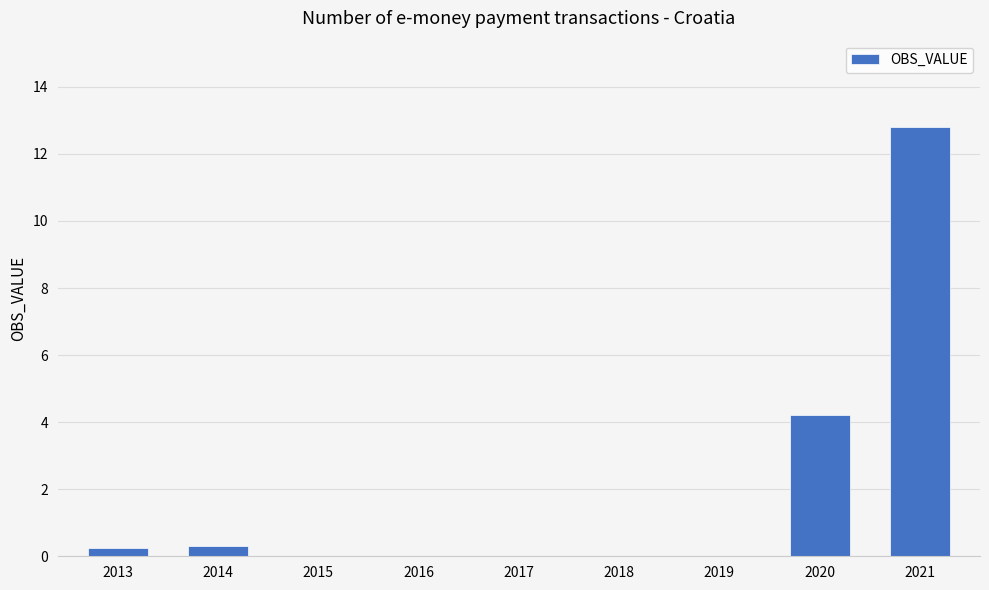

Which category has the highest value across all series?

2021